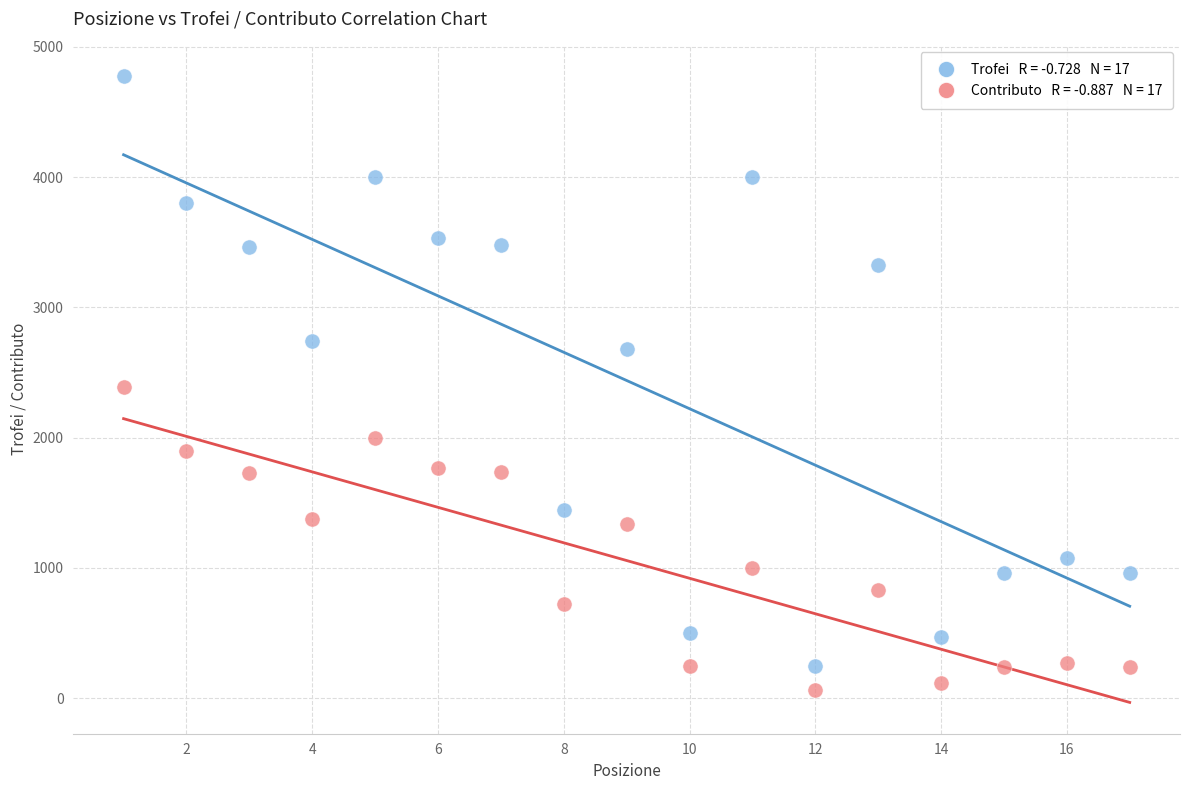

Across all data points, what is the range of X values (max minus min)?

16